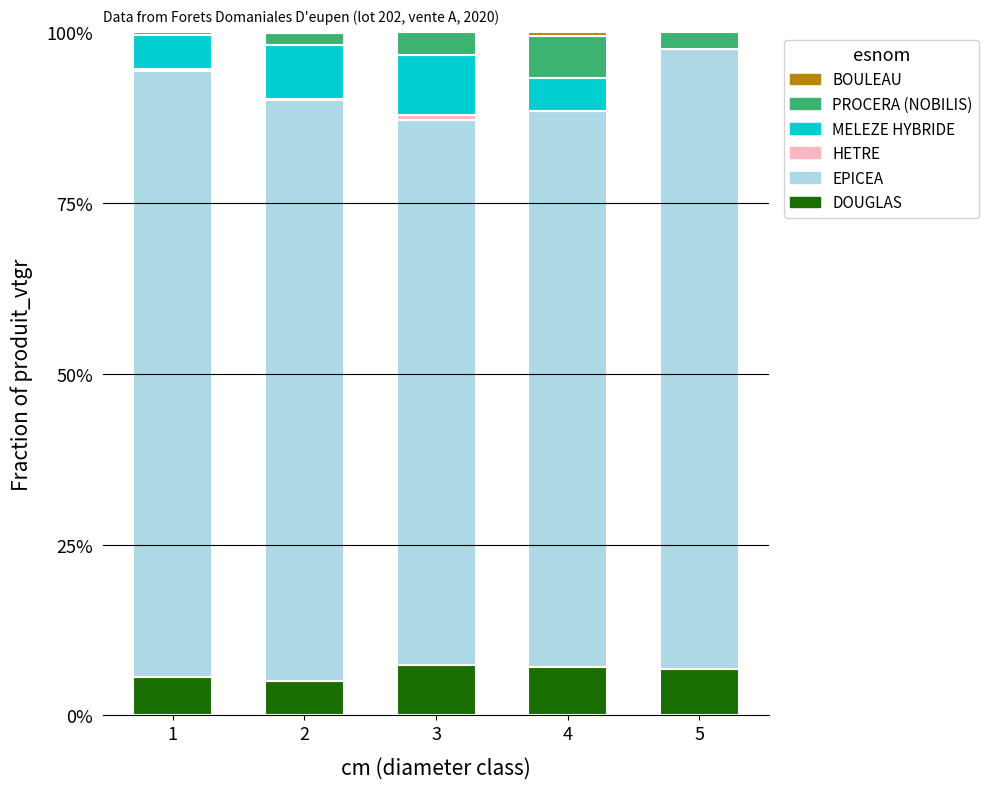

Is it true that DOUGLAS equals 12.8 at 4?

False